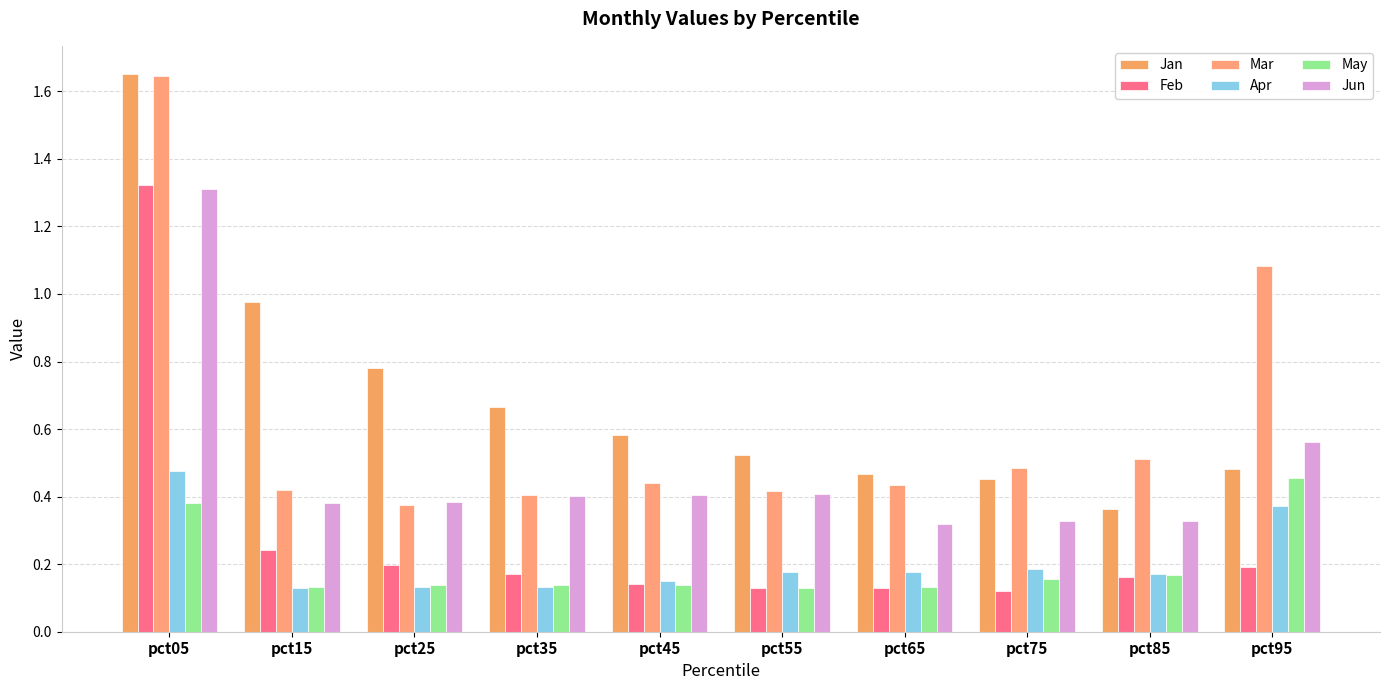

Reading left to right, what are all the values shown in this chart?

Jan: pct05=1.7	pct15=1.0	pct25=0.8	pct35=0.7	pct45=0.6	pct55=0.5	pct65=0.5	pct75=0.5	pct85=0.4	pct95=0.5
Feb: pct05=1.3	pct15=0.2	pct25=0.2	pct35=0.2	pct45=0.1	pct55=0.1	pct65=0.1	pct75=0.1	pct85=0.2	pct95=0.2
Mar: pct05=1.6	pct15=0.4	pct25=0.4	pct35=0.4	pct45=0.4	pct55=0.4	pct65=0.4	pct75=0.5	pct85=0.5	pct95=1.1
Apr: pct05=0.5	pct15=0.1	pct25=0.1	pct35=0.1	pct45=0.1	pct55=0.2	pct65=0.2	pct75=0.2	pct85=0.2	pct95=0.4
May: pct05=0.4	pct15=0.1	pct25=0.1	pct35=0.1	pct45=0.1	pct55=0.1	pct65=0.1	pct75=0.2	pct85=0.2	pct95=0.5
Jun: pct05=1.3	pct15=0.4	pct25=0.4	pct35=0.4	pct45=0.4	pct55=0.4	pct65=0.3	pct75=0.3	pct85=0.3	pct95=0.6